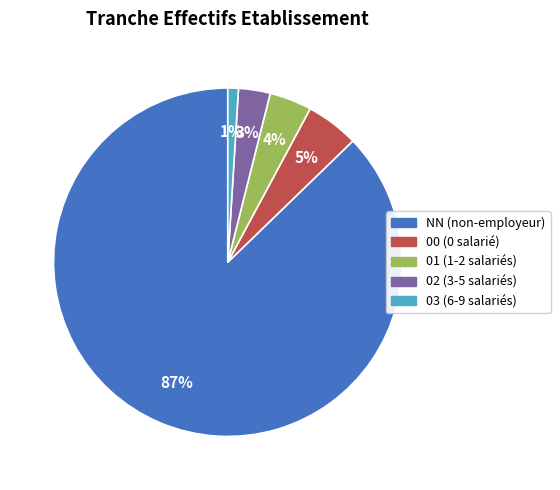

Rank the categories by value from highest to lowest.

NN, 00, 01, 02, 03